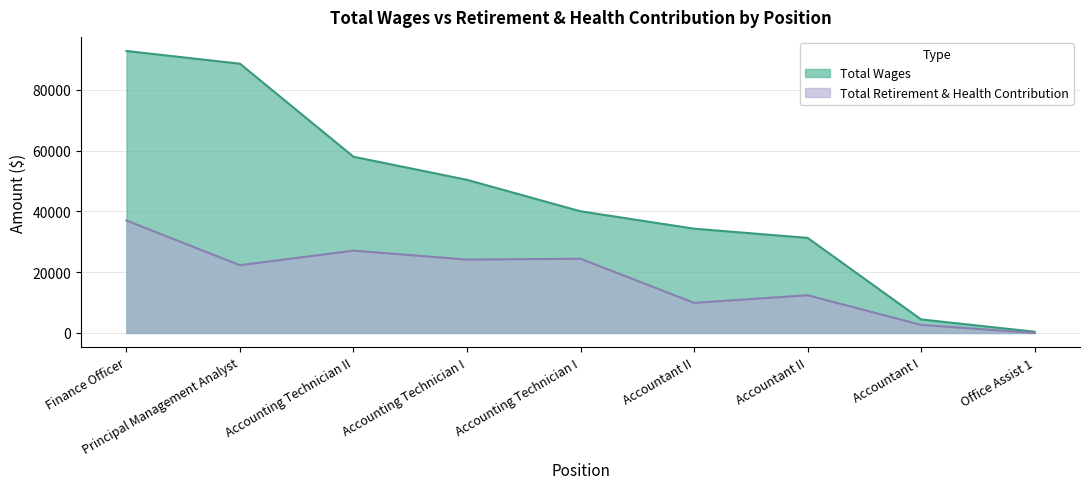

At which category does Total Retirement & Health Contribution reach its first local valley?

Principal Management Analyst